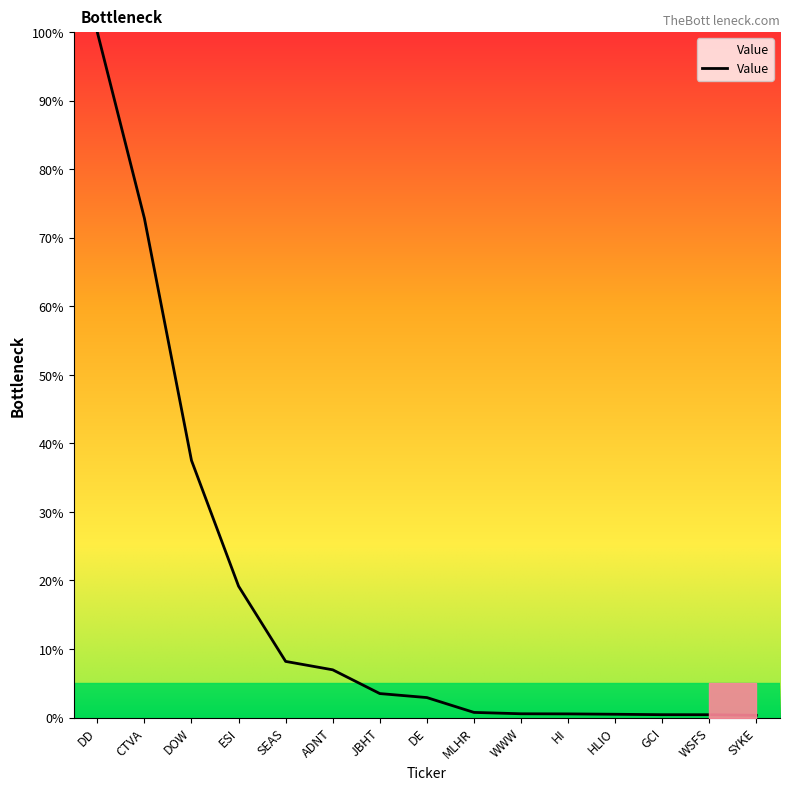

The chart shows a value of 19.2 at ESI. True or false?

True